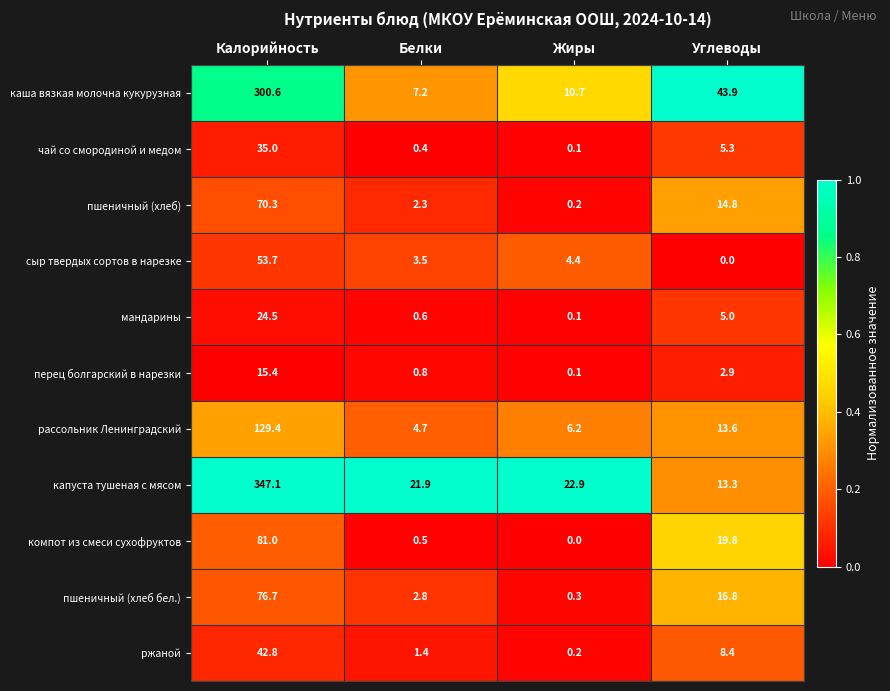

What is the minimum value for пшеничный (хлеб бел.)?

0.3